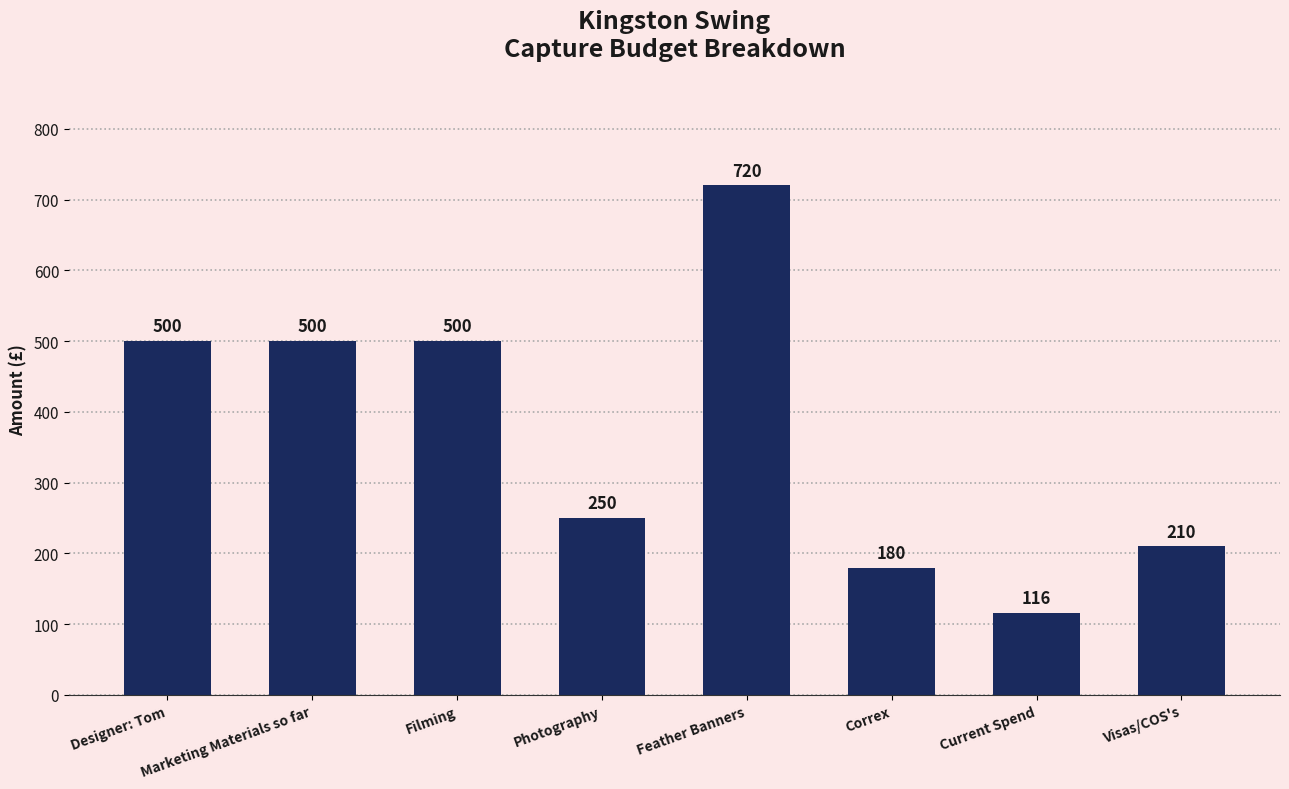

How many distinct data groups are displayed?

1